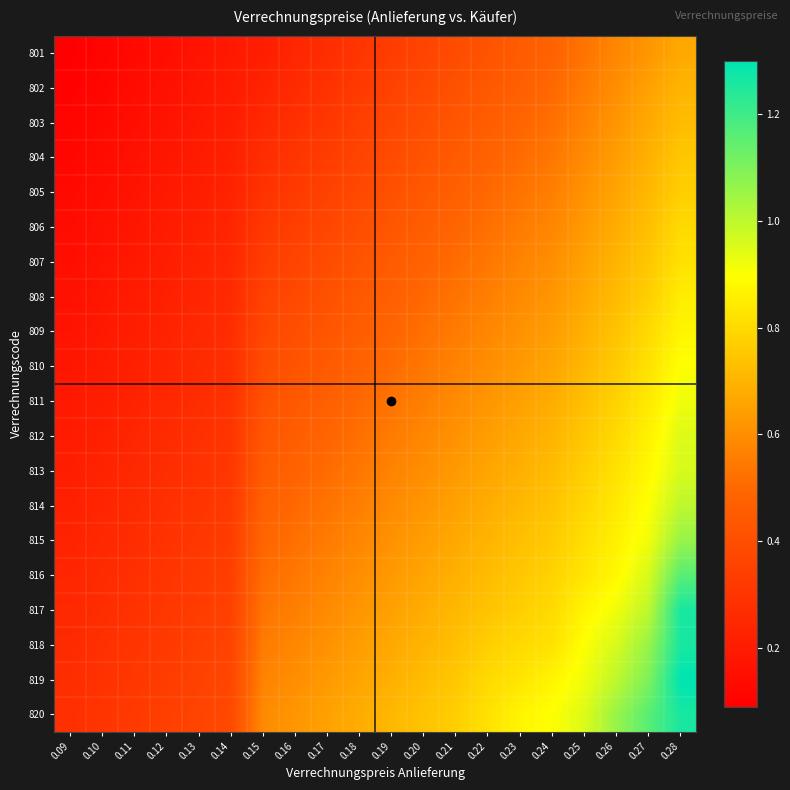

Which series changed the most between 0.12 and 0.21?

820